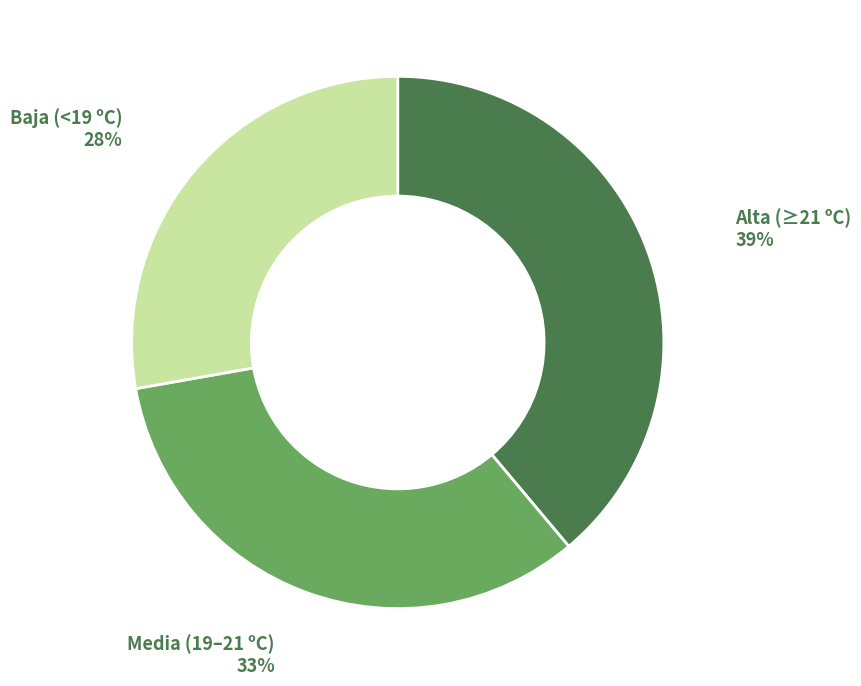

Which category has the biggest portion of the pie?

Alta (≥21 ºC)